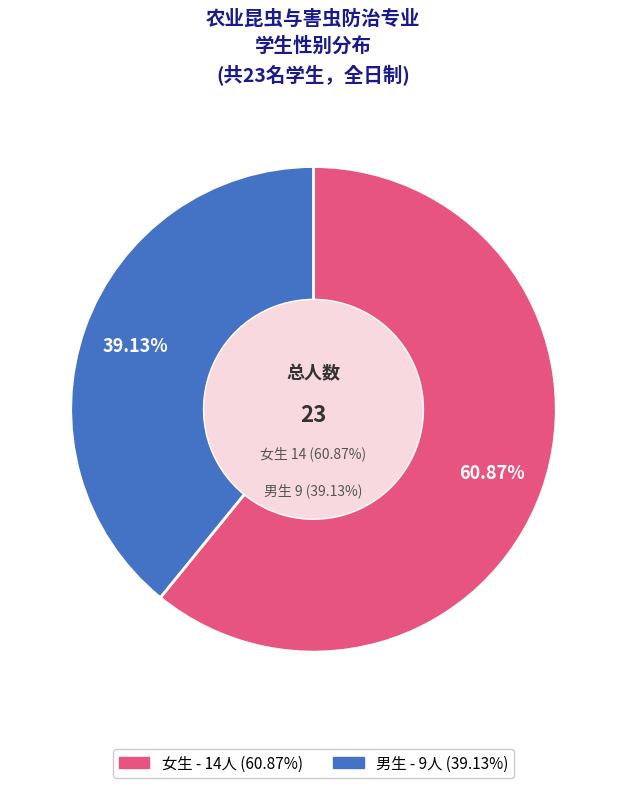

To the nearest percent, what percentage of the pie is 男?

39%